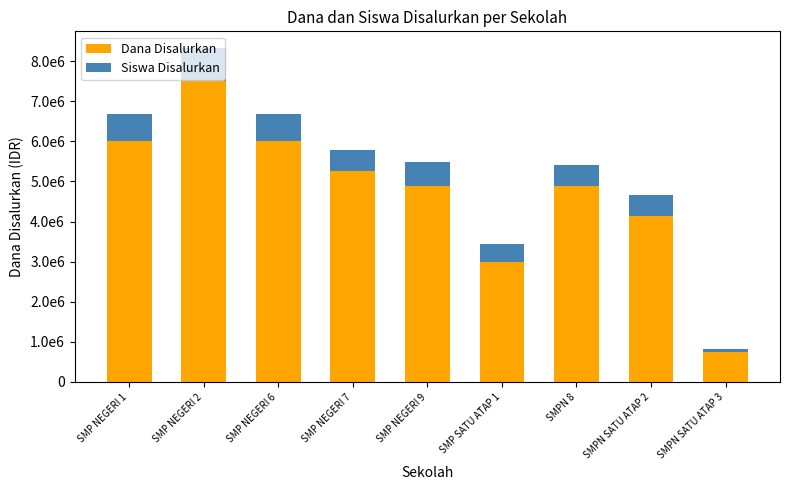

What are all the series names shown in the legend?

Dana Disalurkan, Siswa Disalurkan